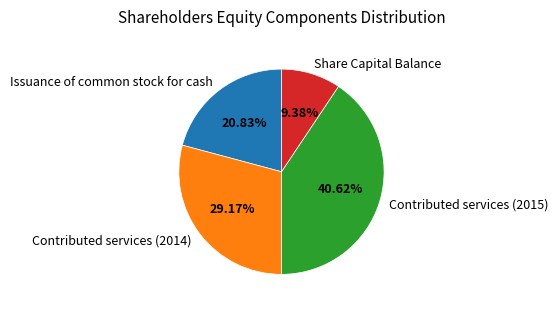

Is it true that Share Capital Balance is 9% of the pie?

True